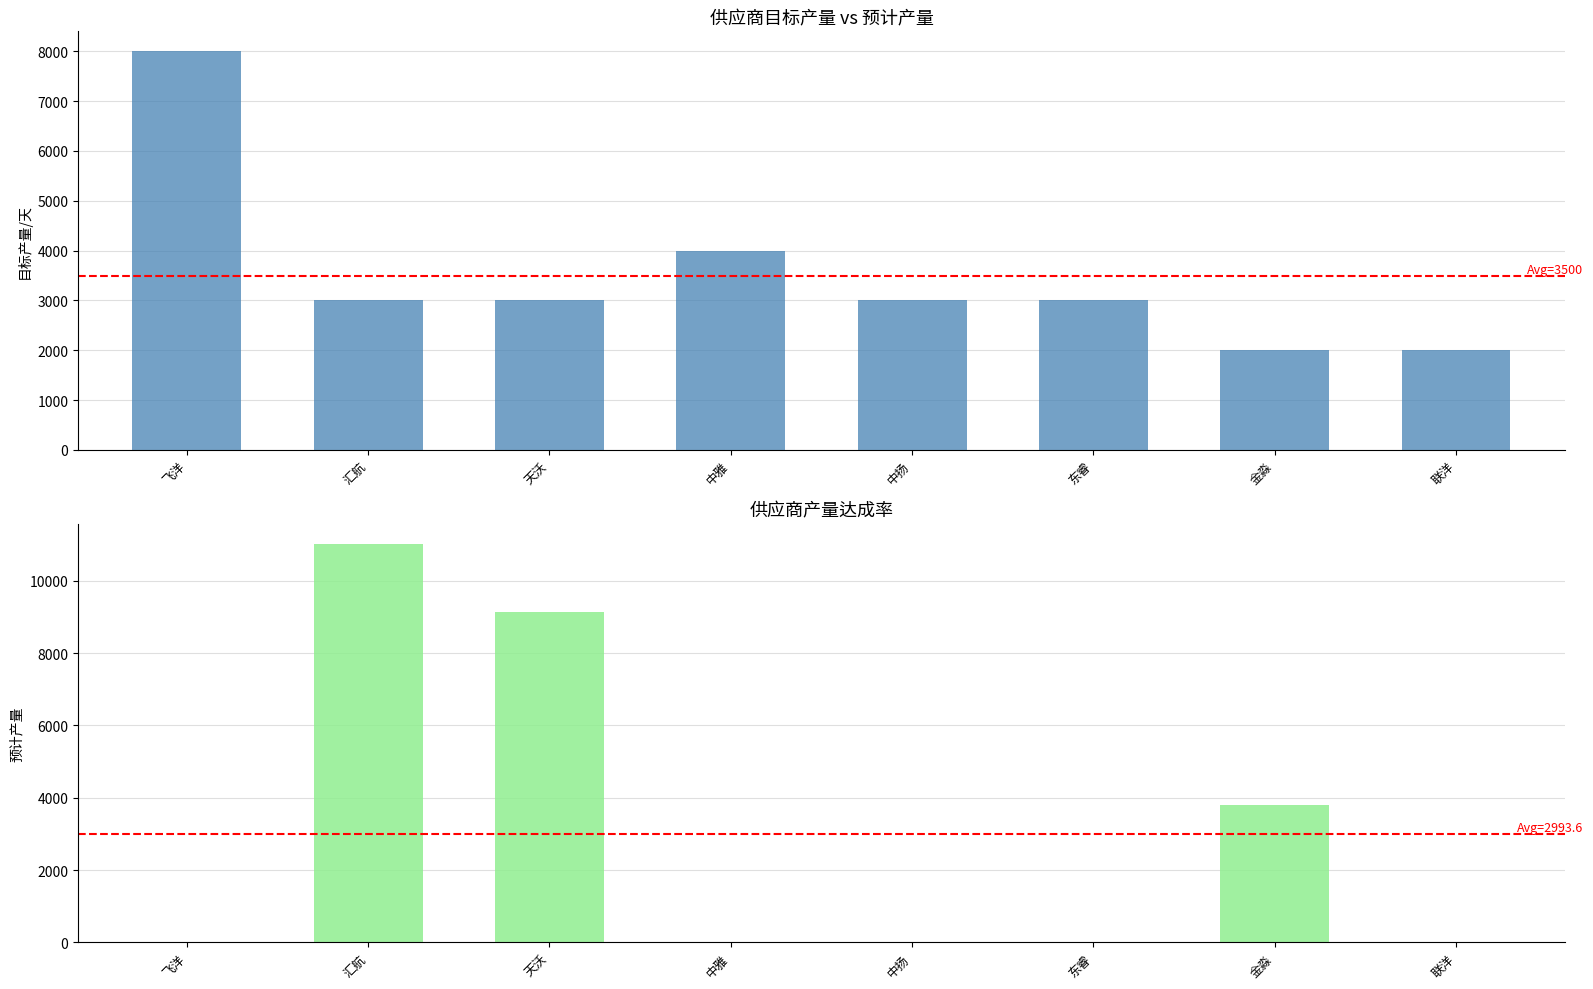

Which label corresponds to the largest value in the chart?

汇航